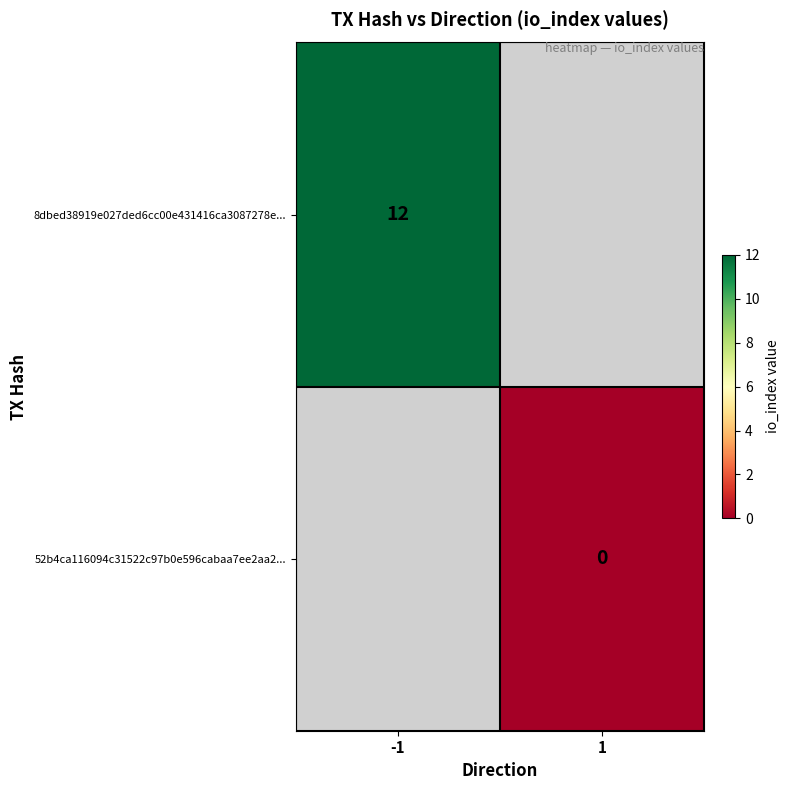

Between 1 and -1, which is larger?

-1